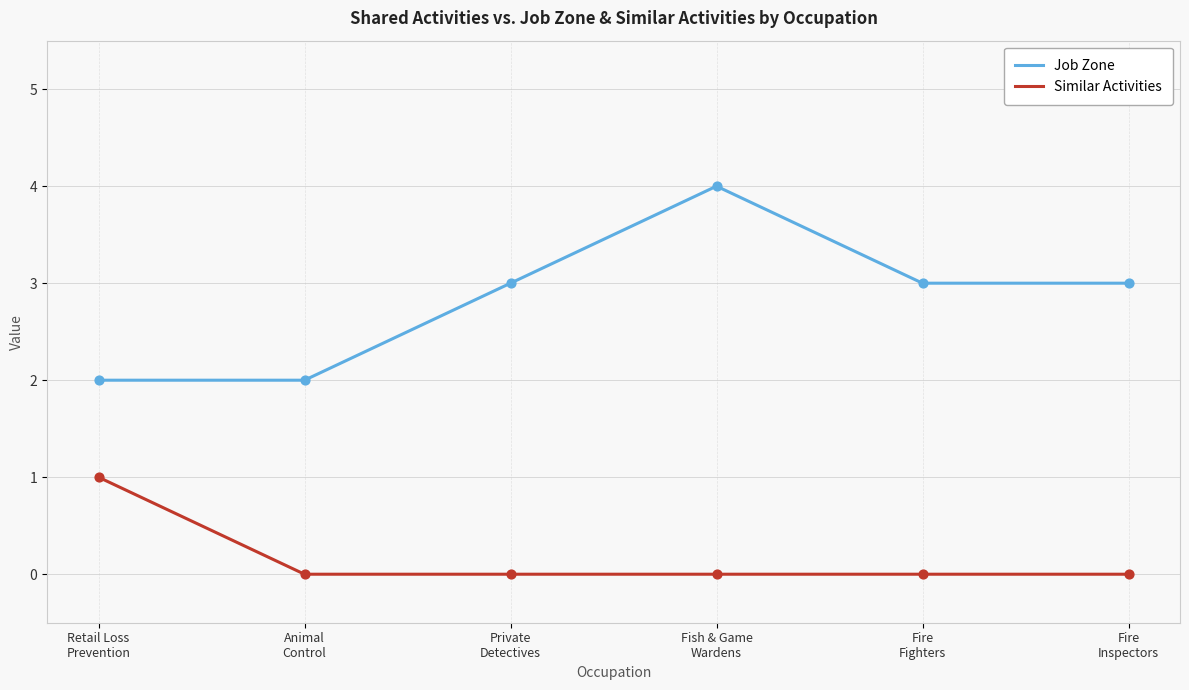

At how many categories does at least one series exceed 0?

6